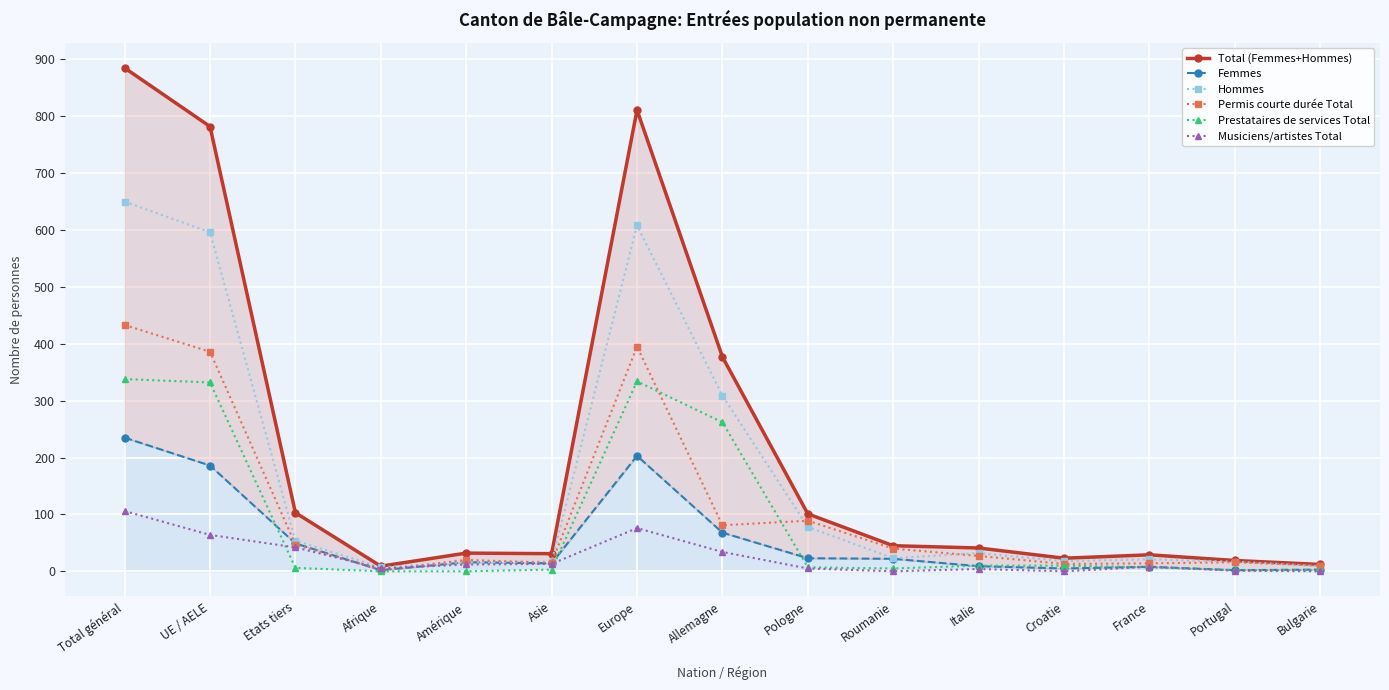

Which series has the largest total across all categories?

Total (Femmes+Hommes)